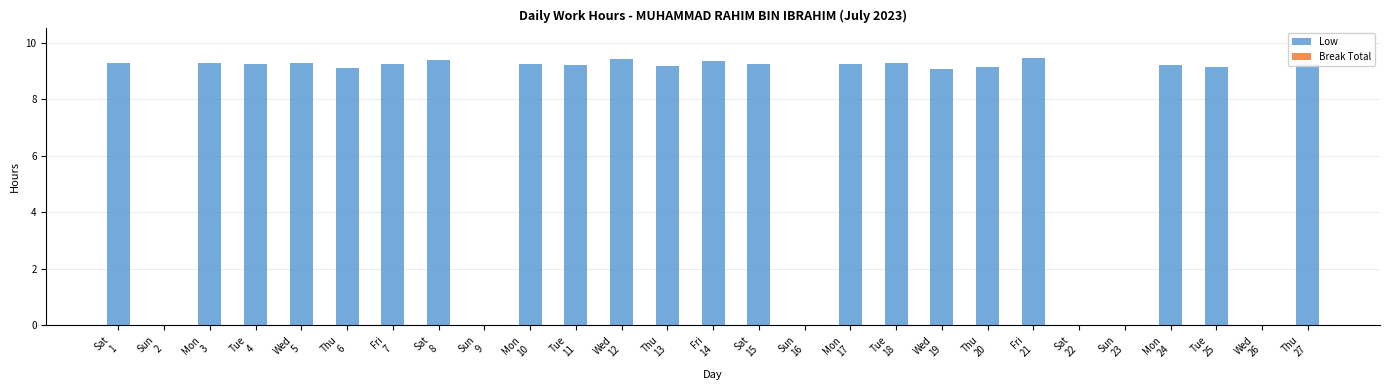

What is the sum of all values?

194.3